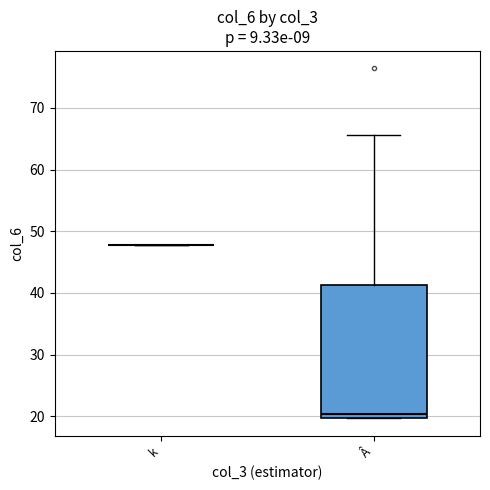

Reading left to right, read every box against the y-axis: the position of its median line, the range the box covers, and the ends of its whiskers. The values are not printed on the chart, so give them approximately, as read against the axis.

k: box collapsed to a line at 48, whiskers 48 to 48
Â: median 20 (just above the box's lower edge), box 20 to 41, whiskers 20 to 66